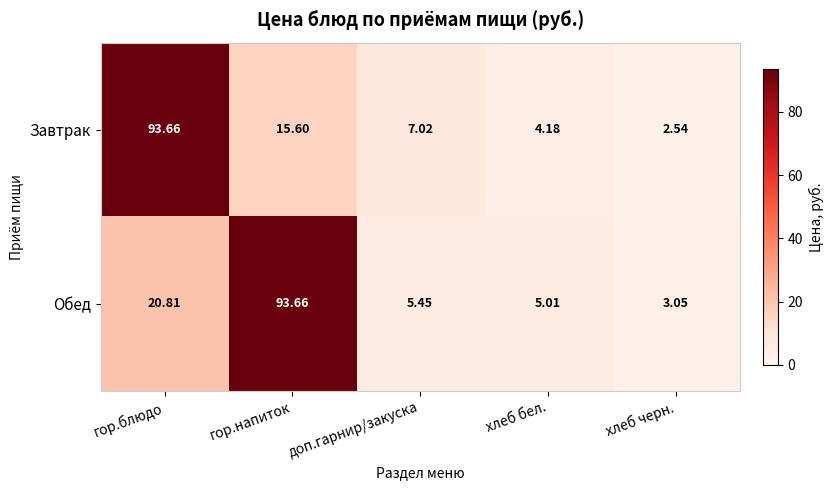

Which category has the lowest value in the Обед series?

хлеб черн.